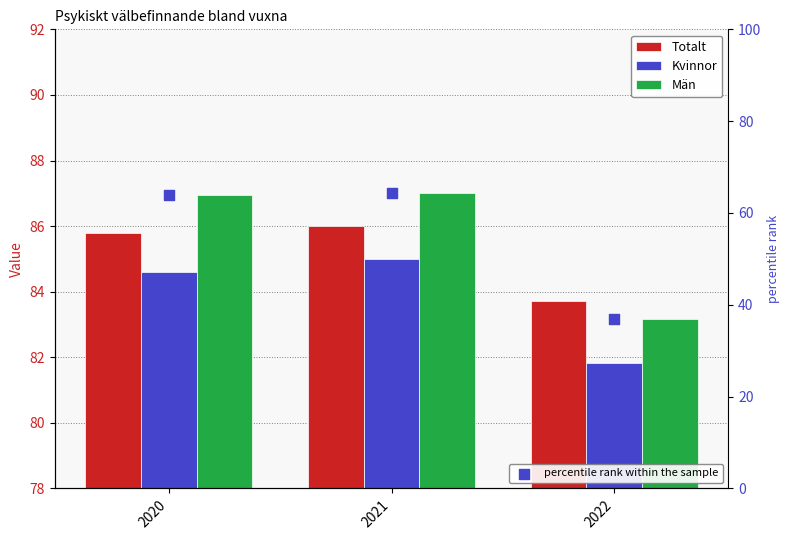

Which series has the largest Y range (max minus min)?

percentile rank within the sample